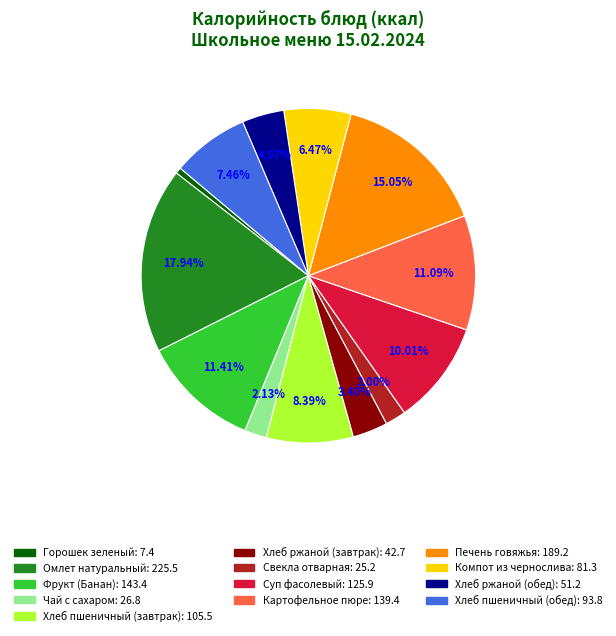

True or false: Печень говяжья accounts for 15% of the total.

True